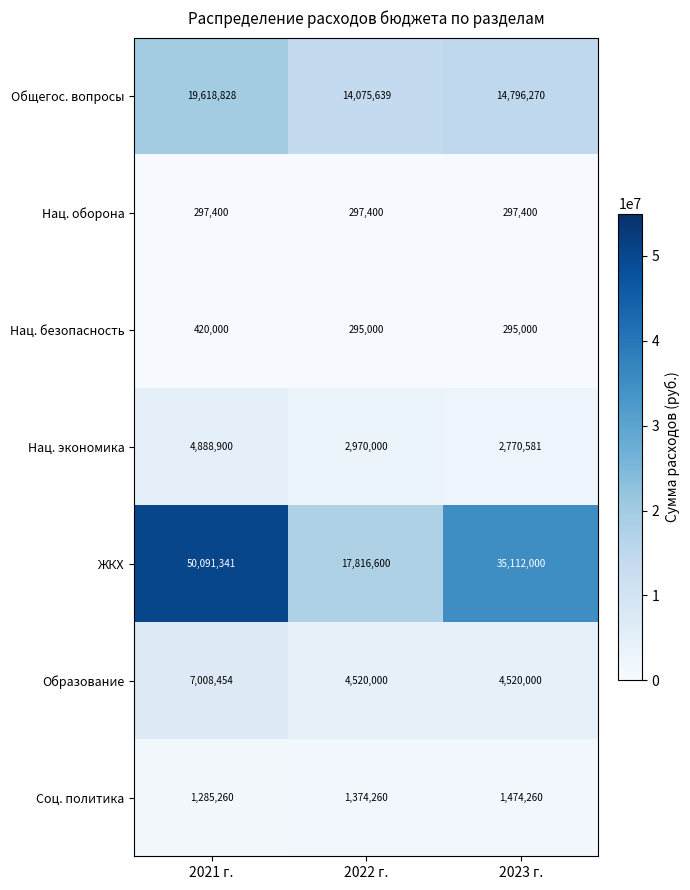

What is the smallest value displayed?

295000